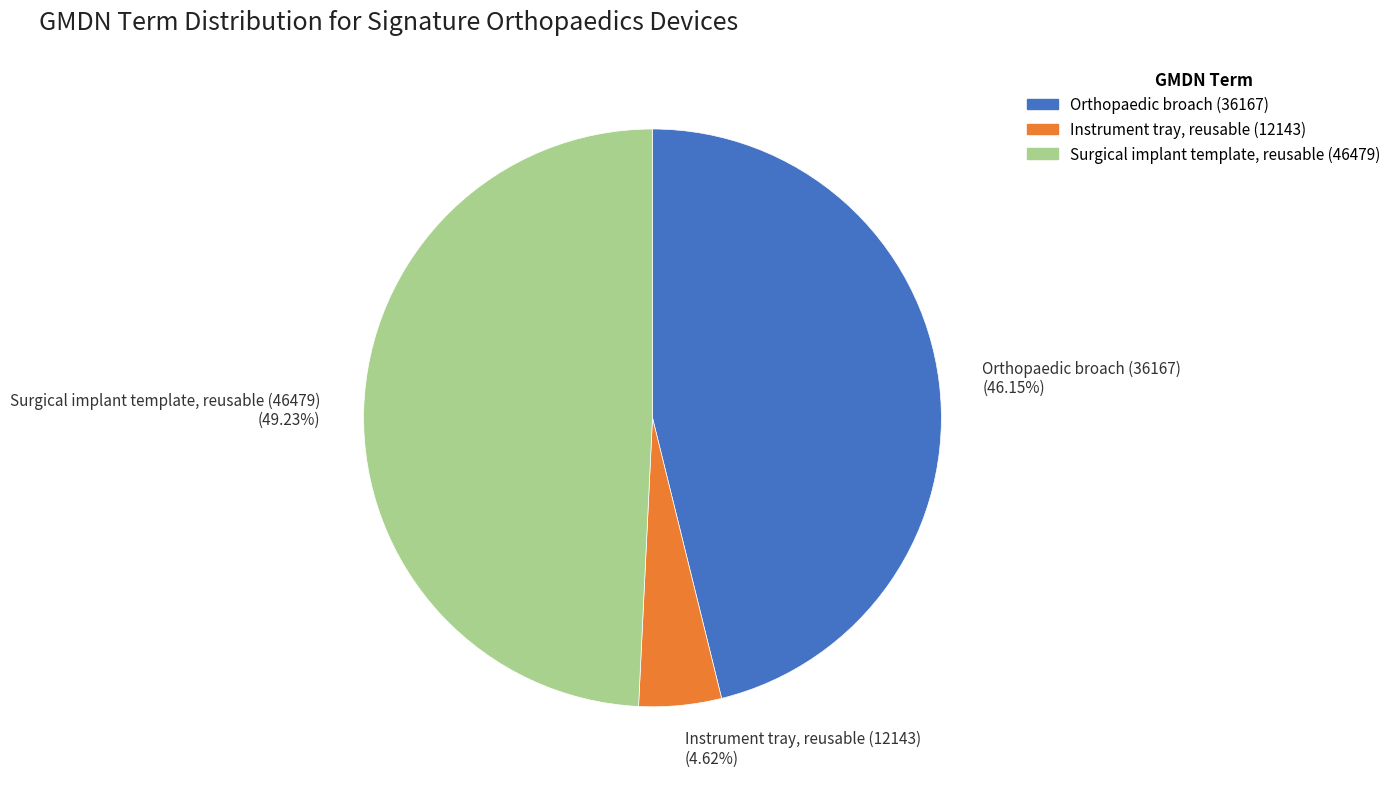

What percentage is the Instrument tray, reusable (12143) slice, to the nearest percent?

5%